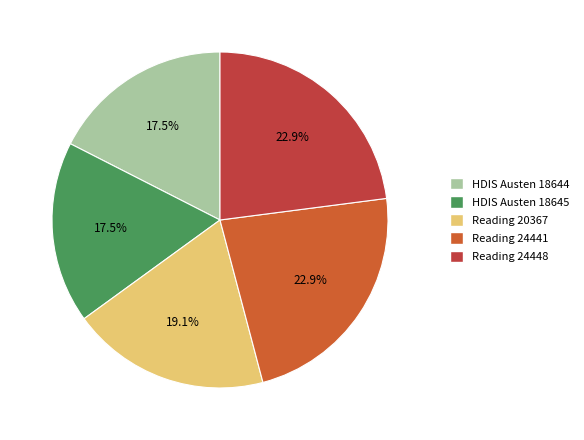

How many slices are in this pie chart?

5